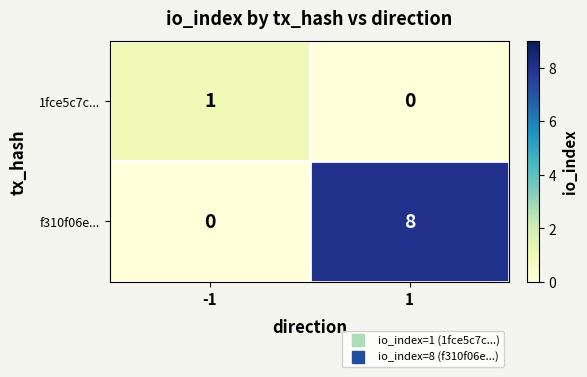

The value of 1fce5c7c... at 1 is 0. True or false?

True